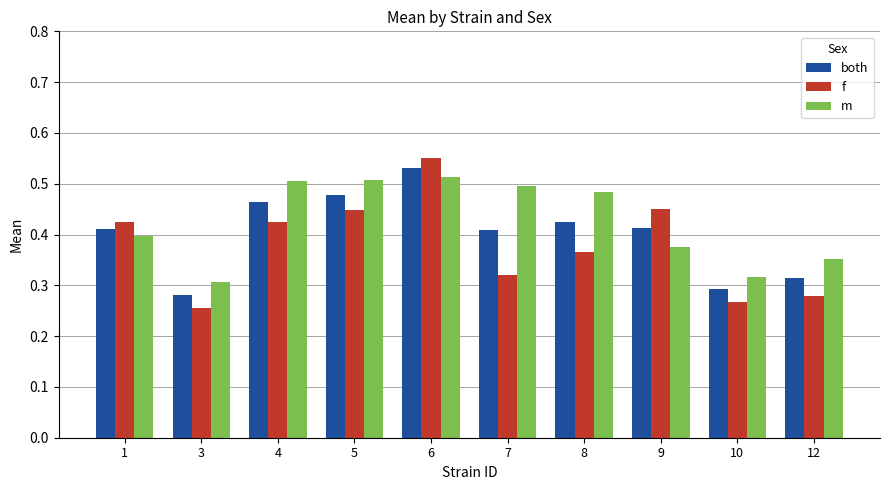

The value of both at 4 is 0.7. True or false?

False